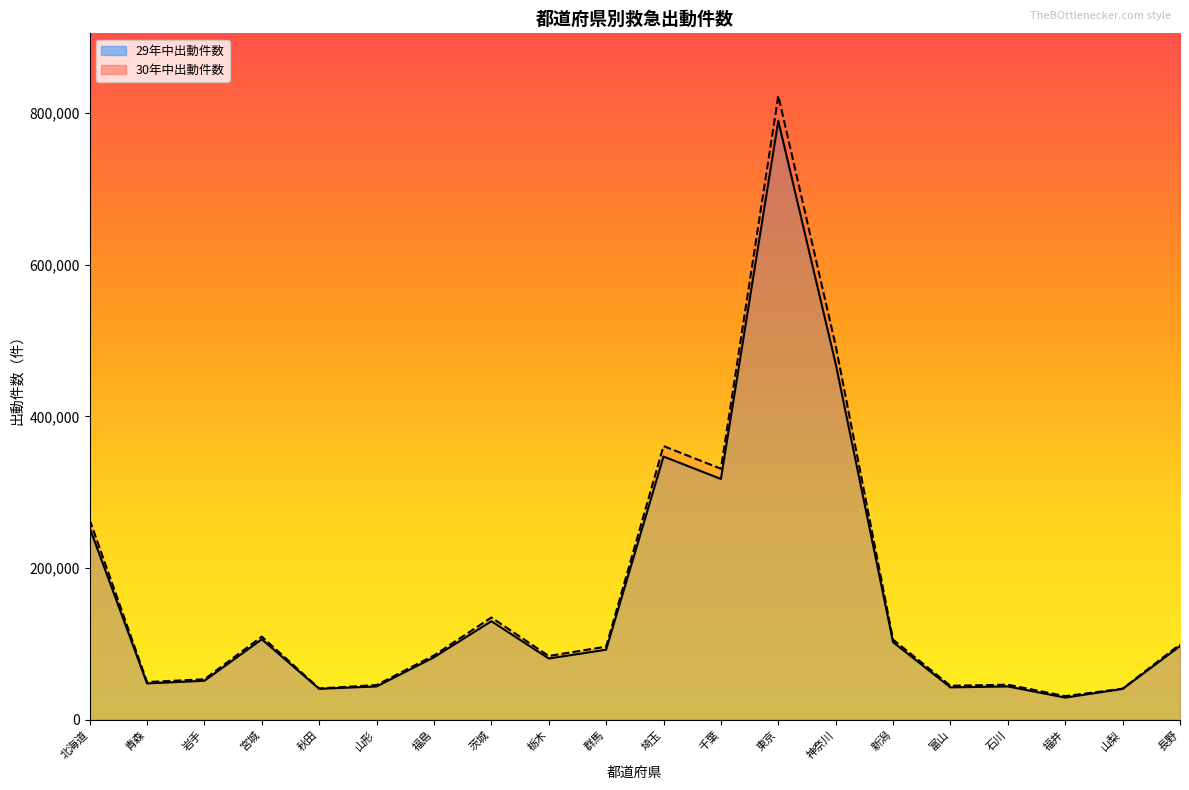

Which has a higher value, 青森 or 千葉?

千葉